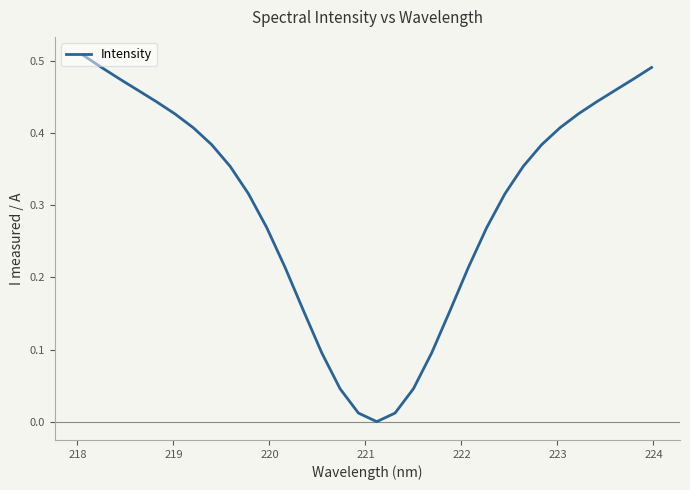

How many lines are shown in the chart?

1